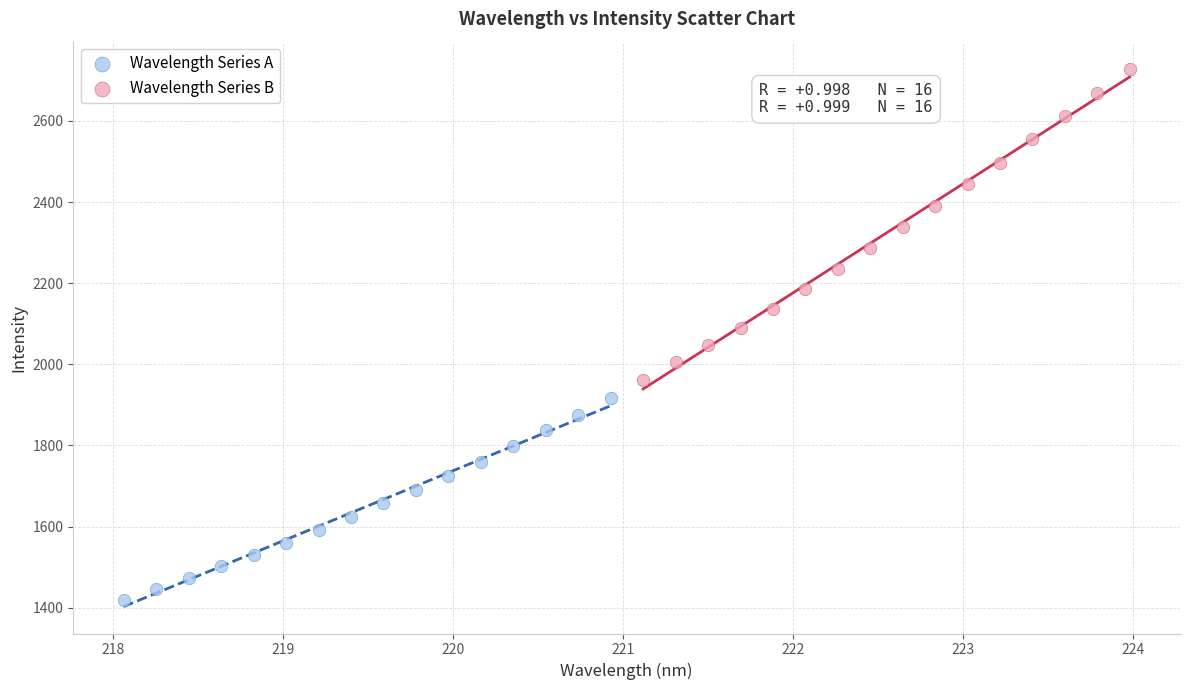

What are all the series names shown in the legend?

Wavelength Series A, Wavelength Series B